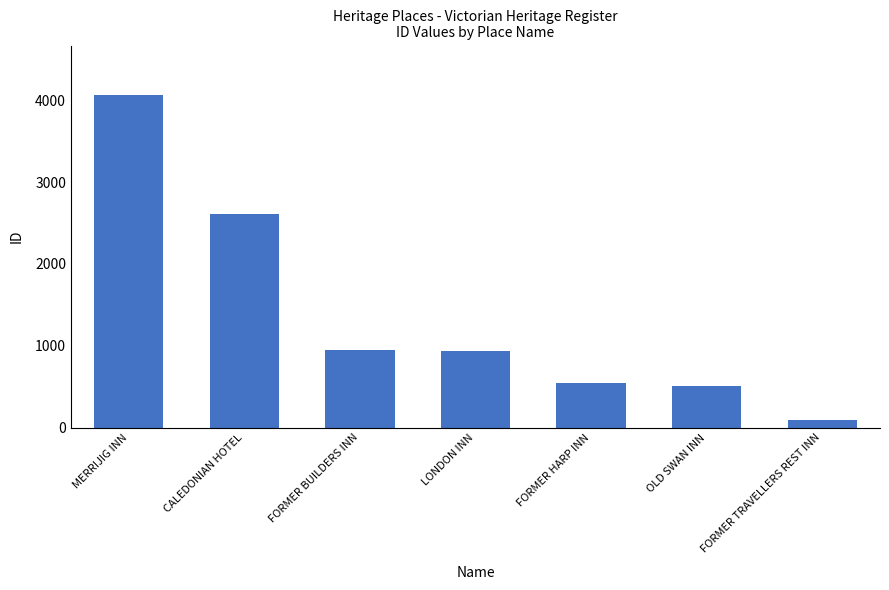

What is the change in value from MERRIJIG INN to LONDON INN?

-3123